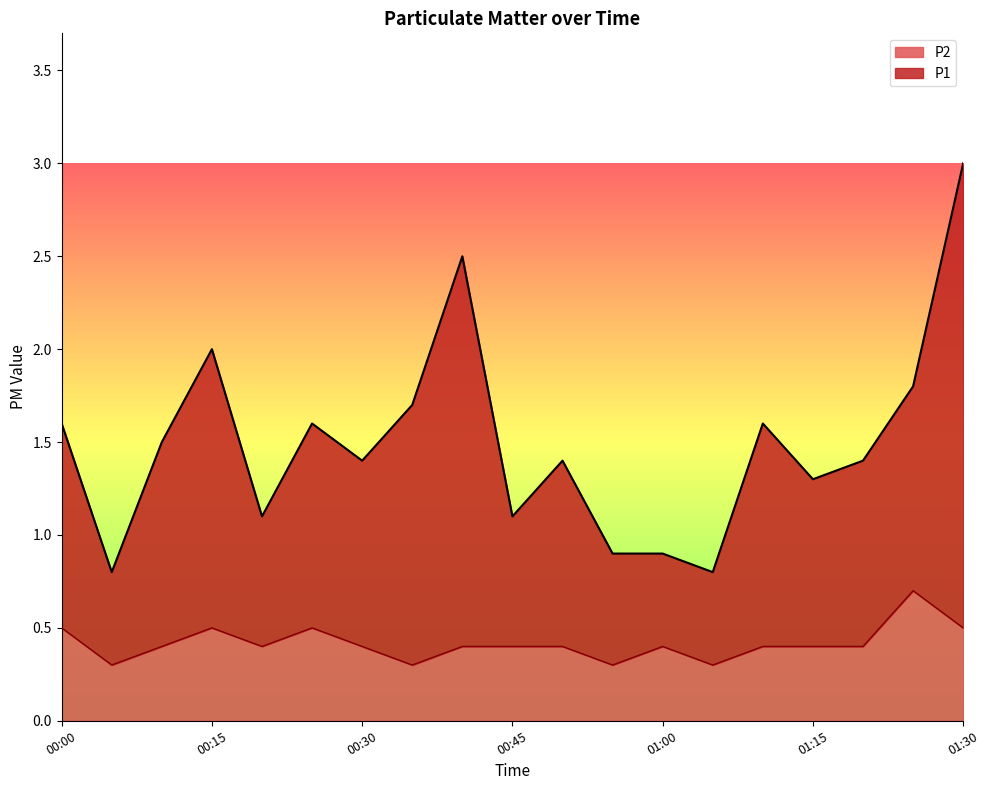

How many P2 values are between 0 and 1?

19